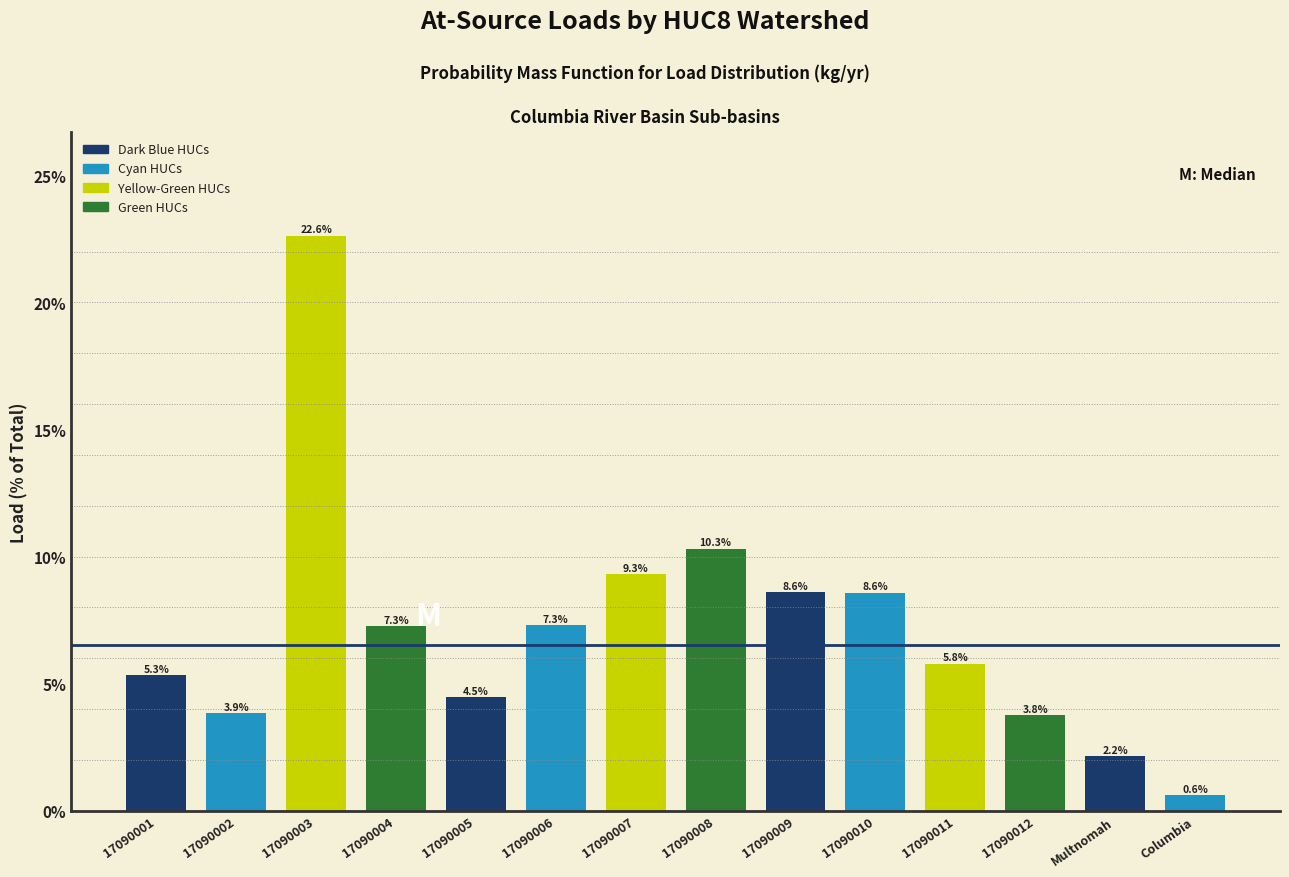

Reading right to left, list all the values displayed in this chart.

Columbia=0.6	Multnomah=2.2	17090012=3.8	17090011=5.8	17090010=8.6	17090009=8.6	17090008=10.3	17090007=9.3	17090006=7.3	17090005=4.5	17090004=7.3	17090003=22.6	17090002=3.9	17090001=5.3